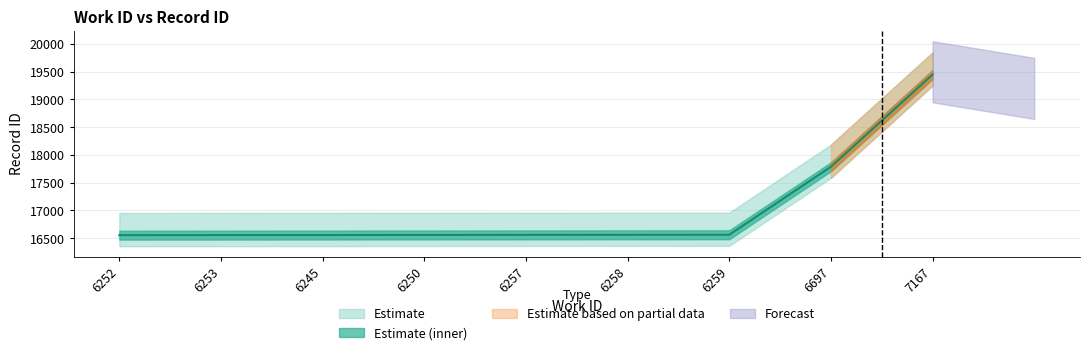

Which has a higher value, 6259 or 6257?

6259